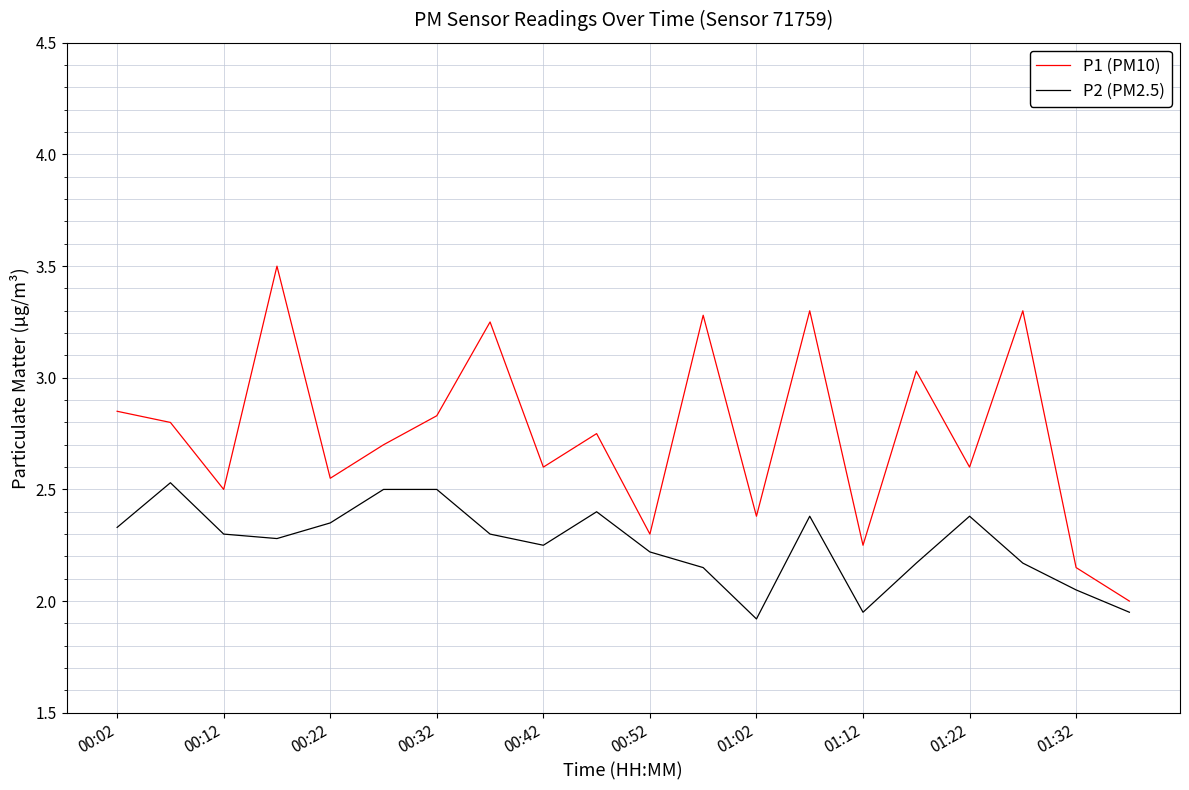

List the series in order of their overall mean, lowest first.

P2 (PM2.5), P1 (PM10)